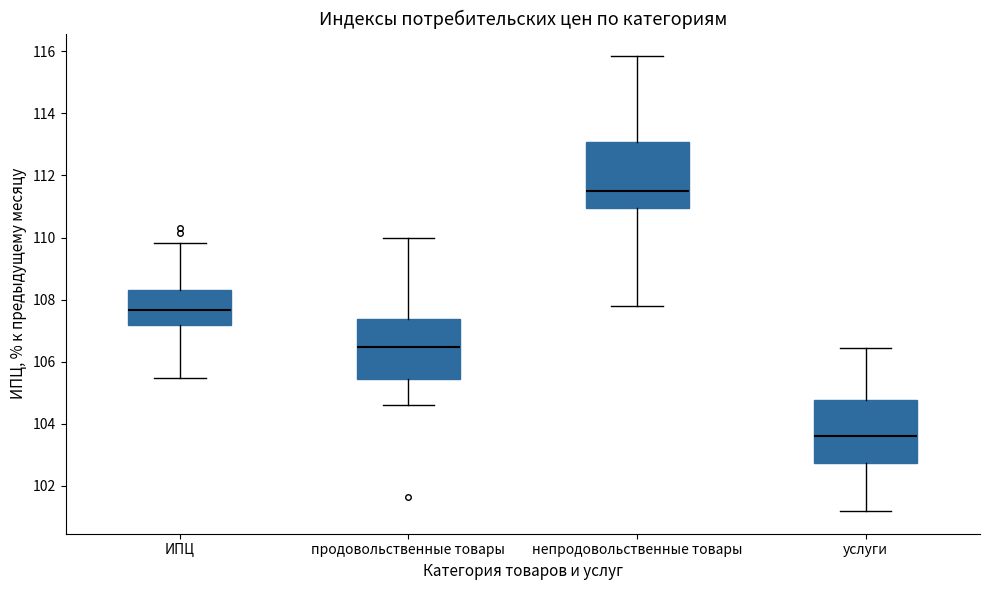

Which box's median line is the highest?

непродовольственные товары